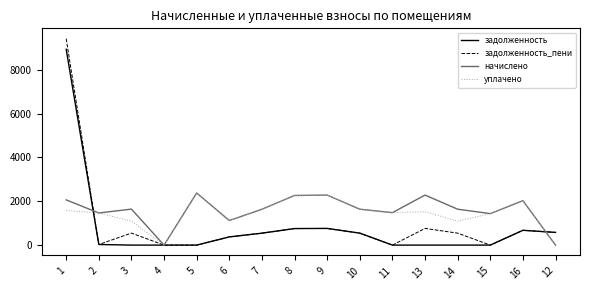

Which series has the widest spread of values?

задолженность_пени